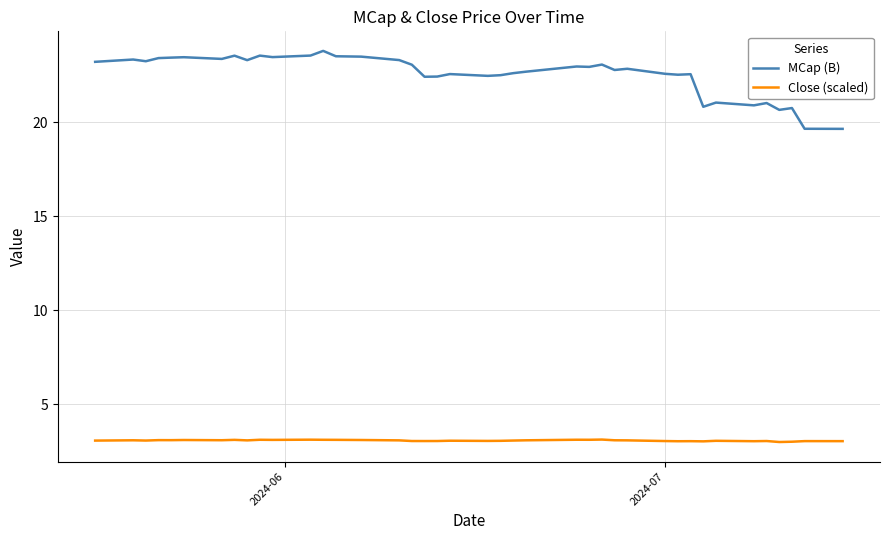

Which series has the widest spread of values?

MCap (B)